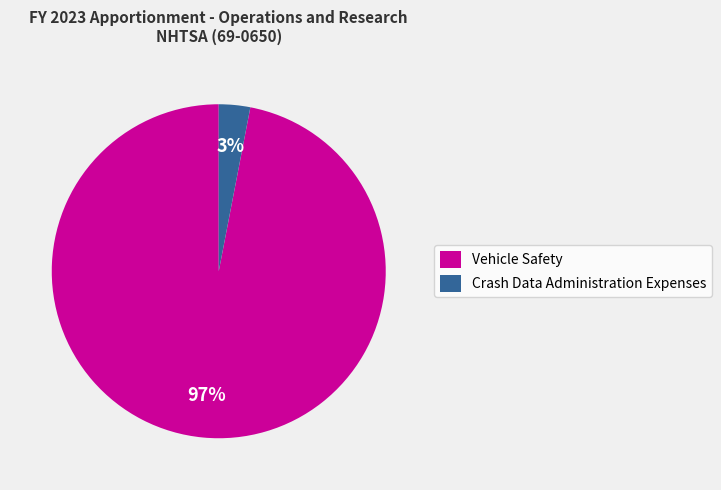

Is there a majority slice in this chart?

Yes